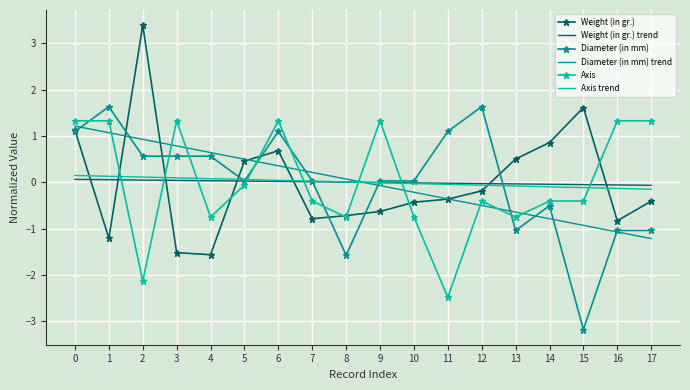

Between 9 and 15, which series saw the biggest shift?

Diameter (in mm)